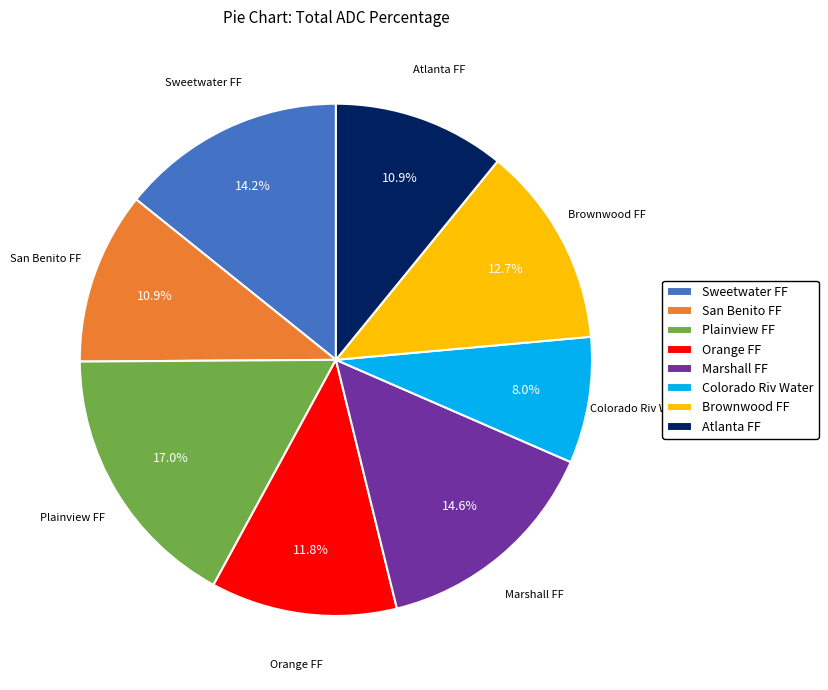

To the nearest percent, what is the difference between the Sweetwater FF and Colorado Riv Water slice percentages?

6%